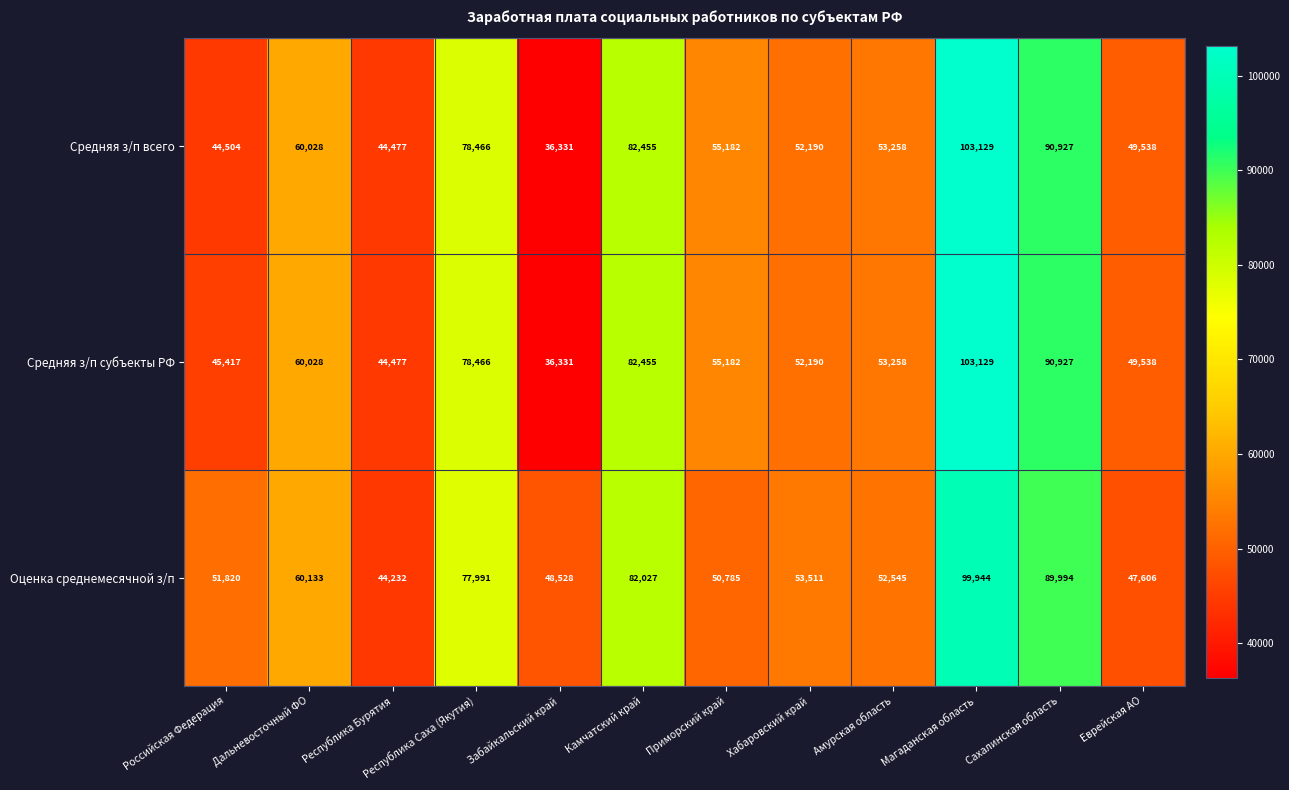

At which category does the chart reach its minimum across all series?

Забайкальский край